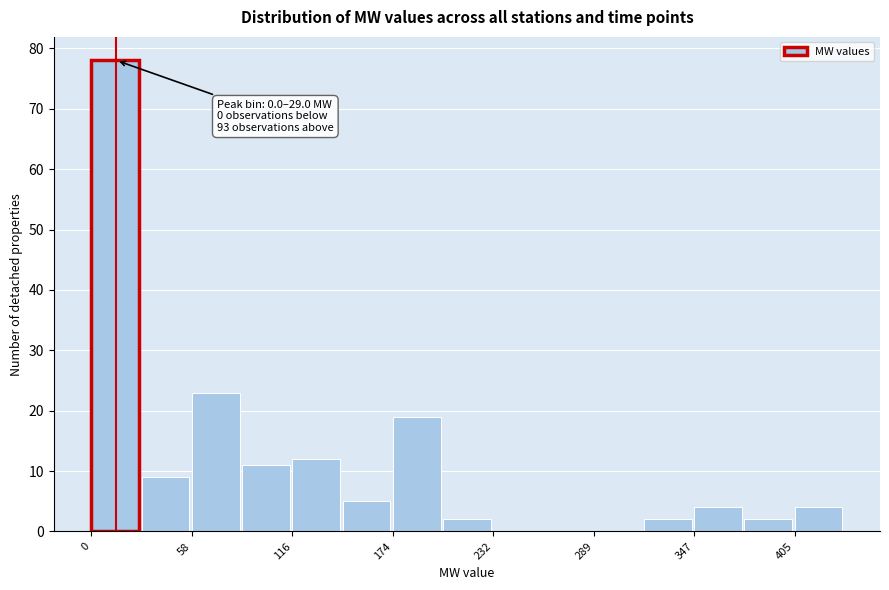

Read against the x-axis, roughly where is the centre of the tallest bar?

10